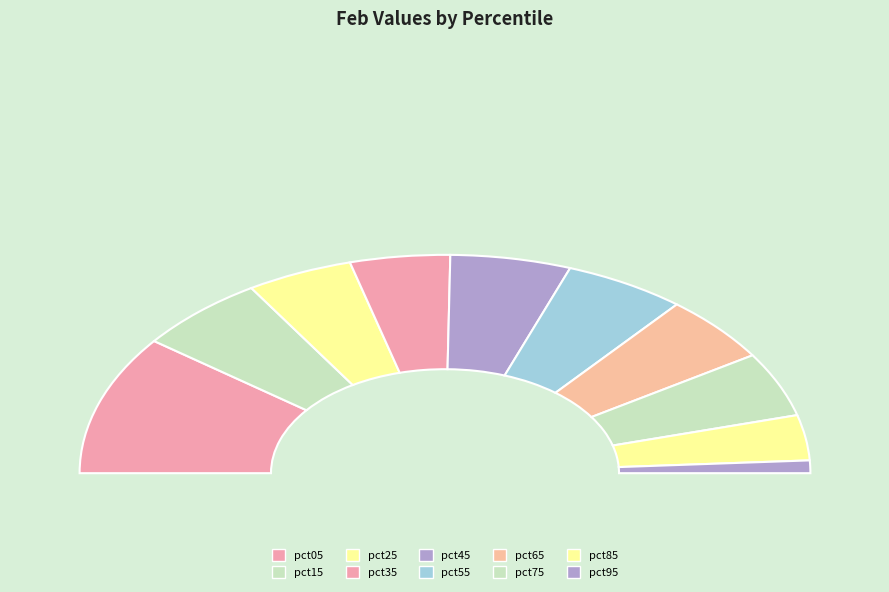

Is it true that pct65 is 10% of the pie?

True